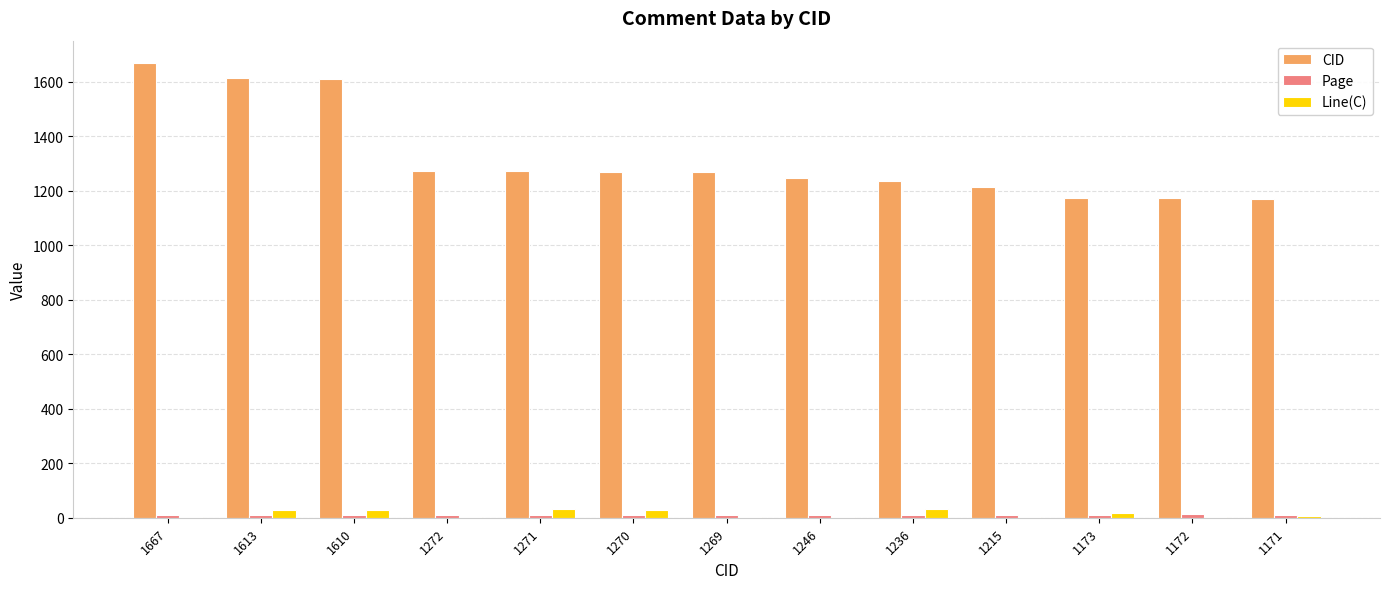

What is the sum of all Line(C) values?

189.0